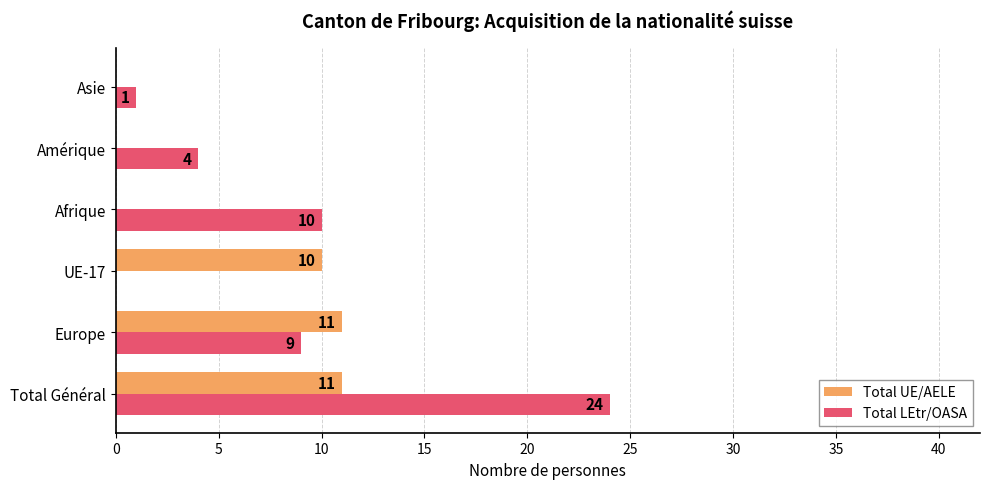

What is the sum of all Total UE/AELE values?

32